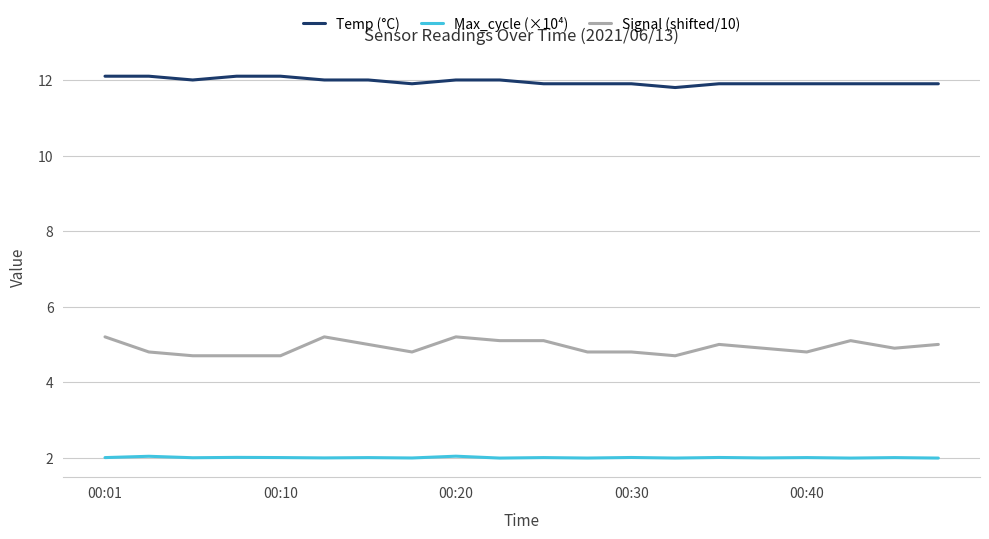

List the series in order of their peak value, lowest first.

Max_cycle (×10⁴), Signal (shifted/10), Temp (°C)